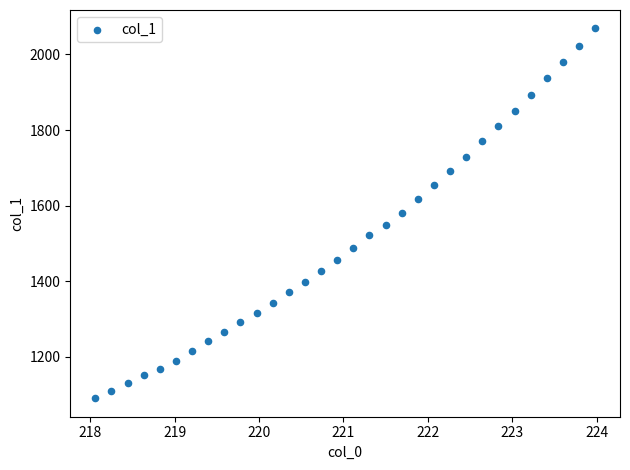

What is the range of X values (max minus min)?

5.9